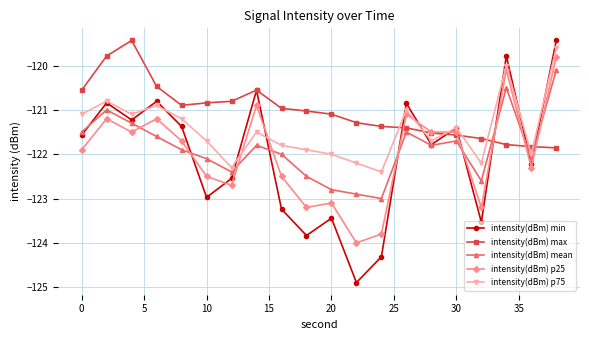

How many values in the intensity(dBm) p25 series are below -121?

17